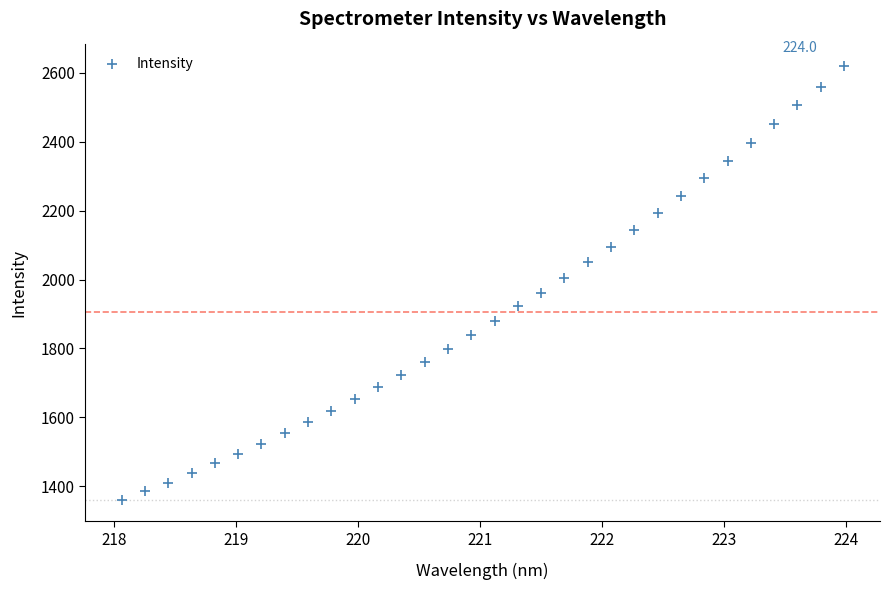

What is the range of Y values (max minus min)?

1259.2